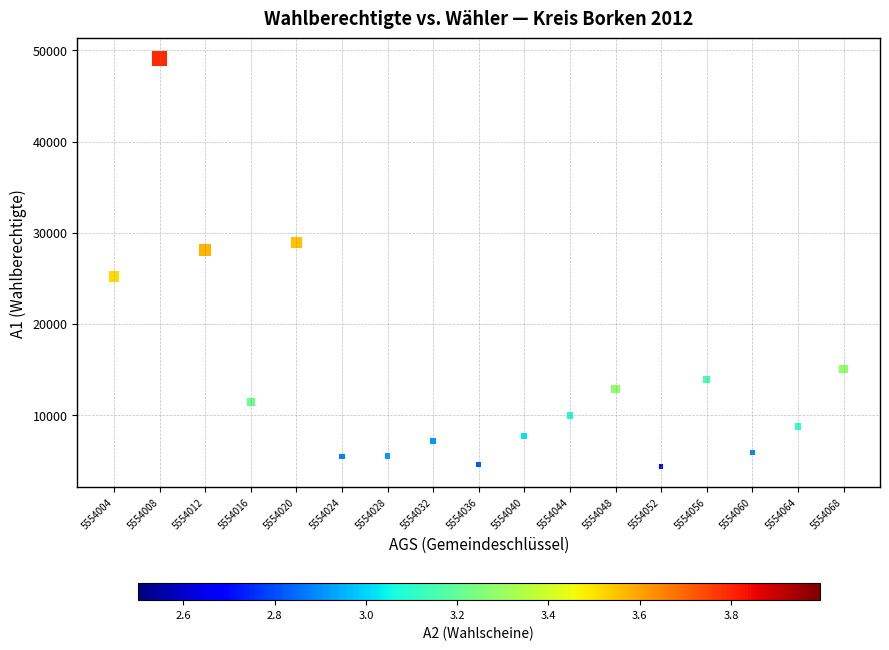

What is the range of Y values (max minus min)?

44783